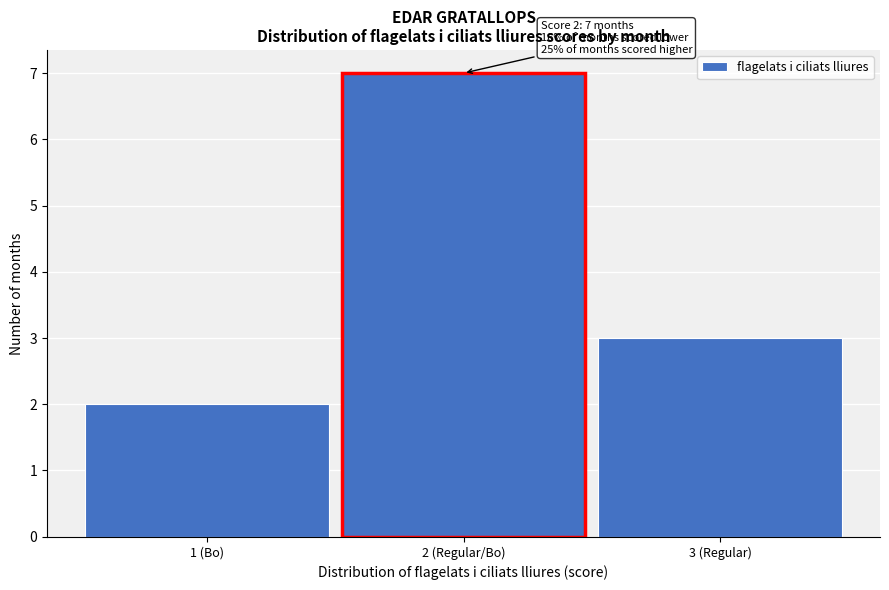

Reading right to left, what are all the values shown in this chart?

3 (Regular)=3	2 (Regular/Bo)=7	1 (Bo)=2